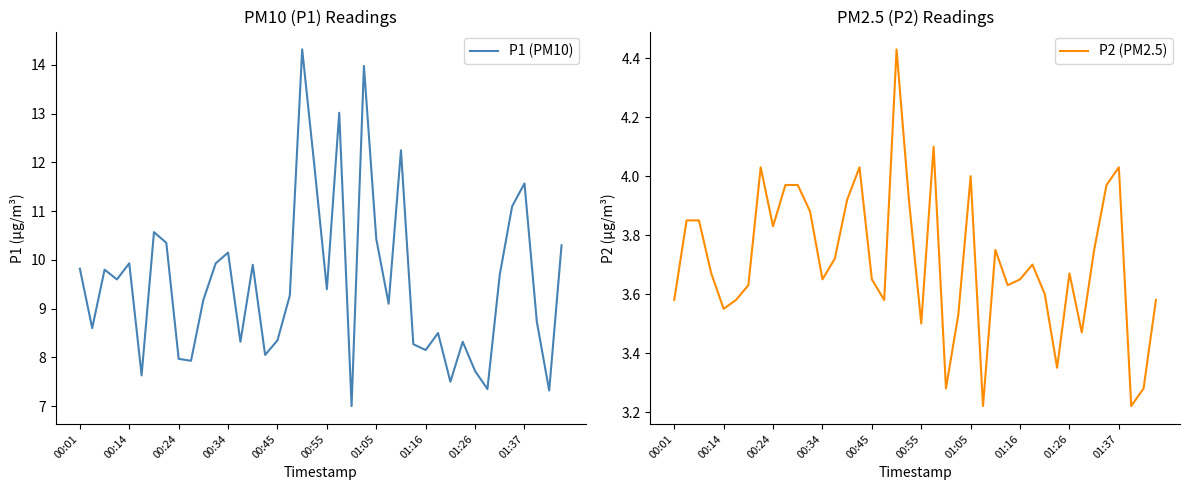

Rank the series at 15 from highest to lowest value.

P1 (PM10), P2 (PM2.5)